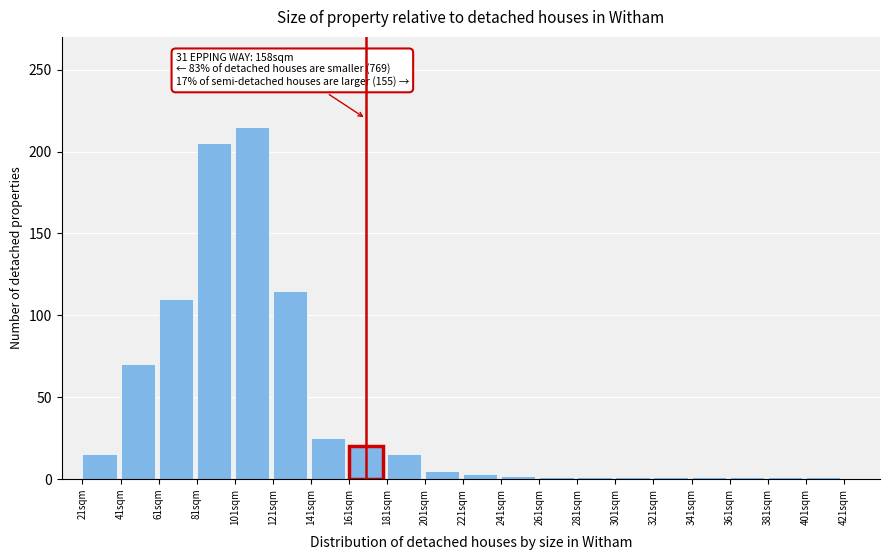

What is the label of the 2nd bar from the right?

381sqm